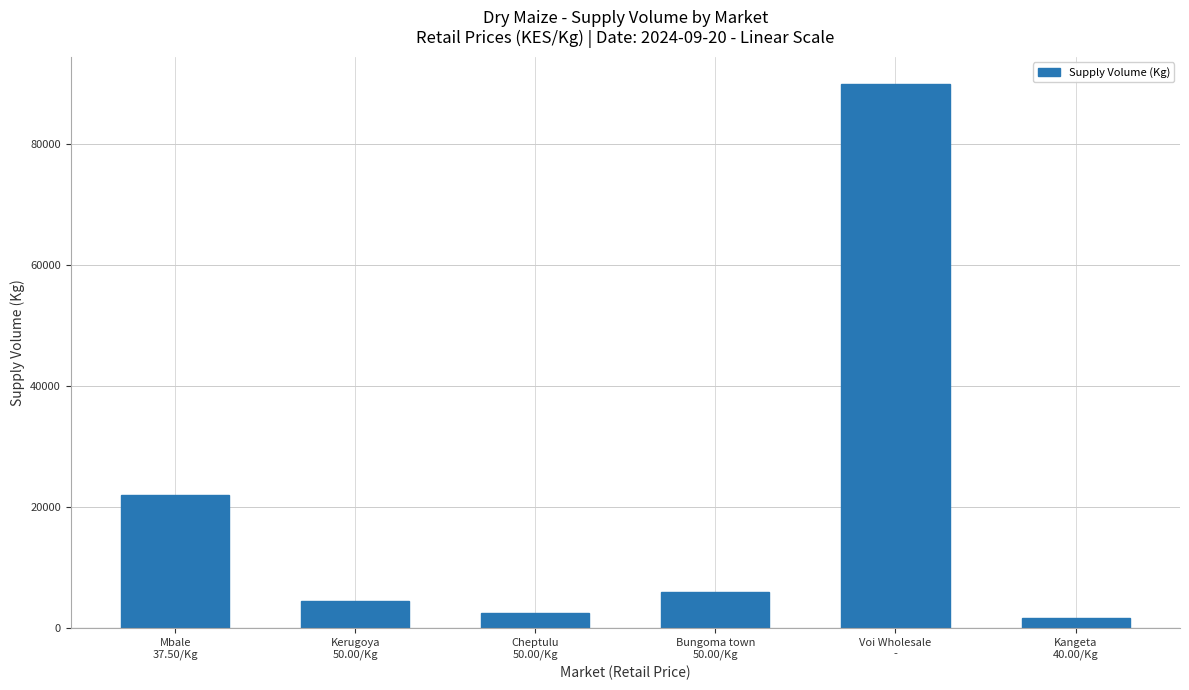

True or false: the data shows 4500 at Kerugoya
50.00/Kg.

True